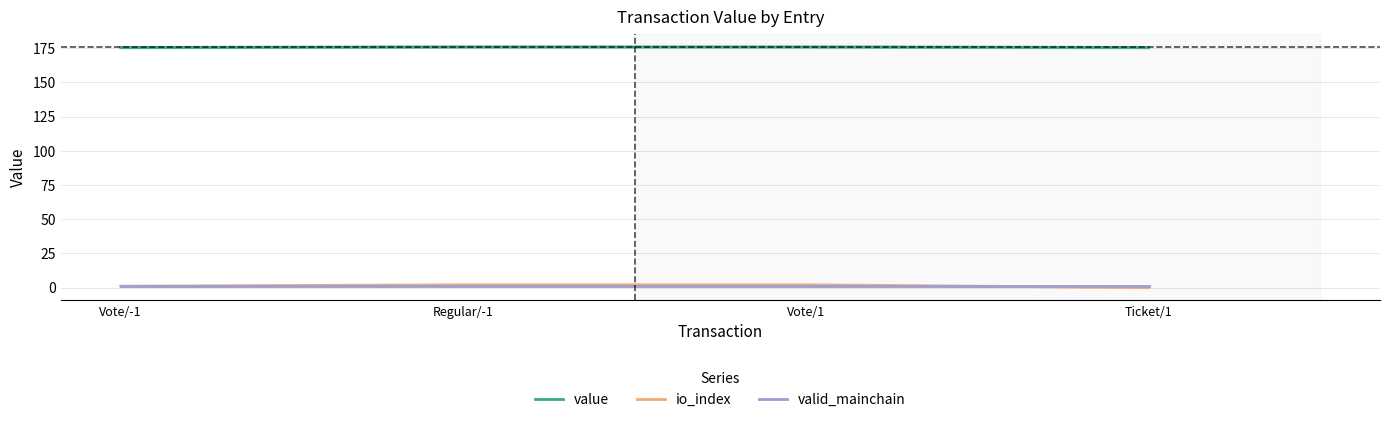

True or false: value has more than 0 interior local peaks.

False